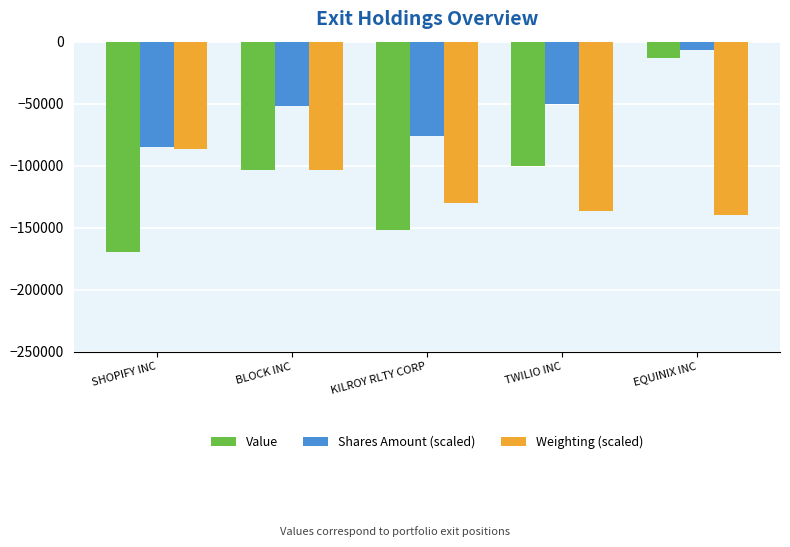

What value does the Value series have at TWILIO INC?

-100216.0